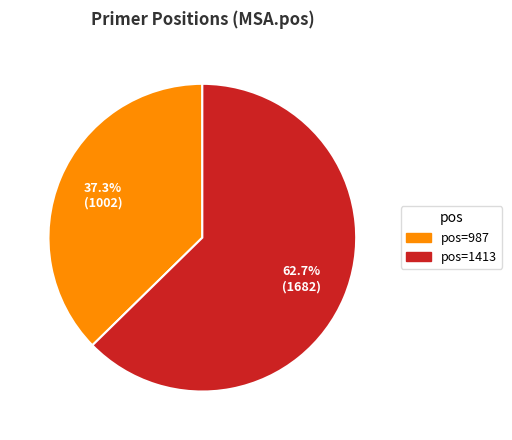

What is the majority slice?

1413